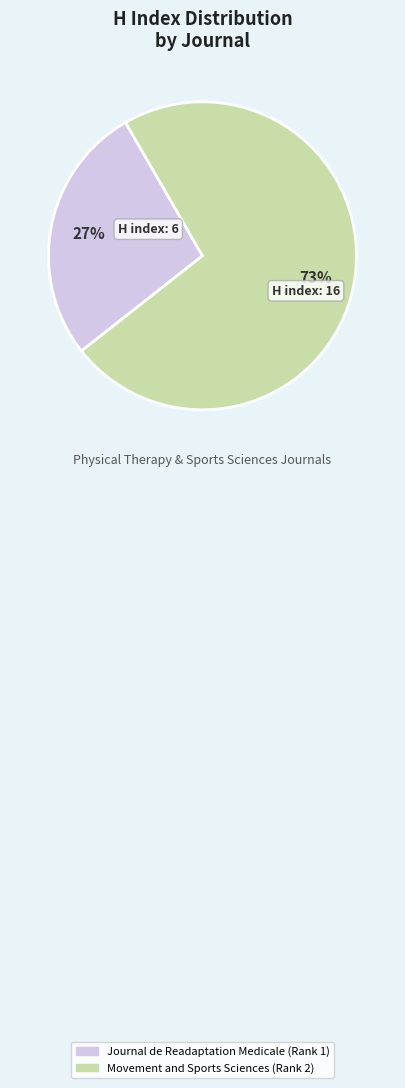

Is there a majority slice in this chart?

Yes